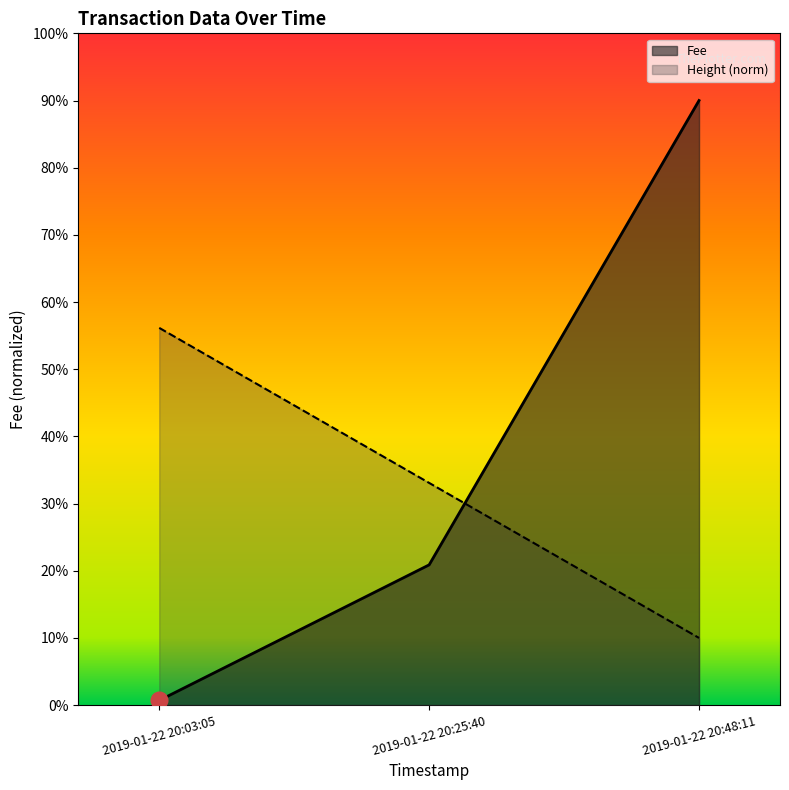

List the series in order of their peak value, highest first.

Fee, Height (norm)